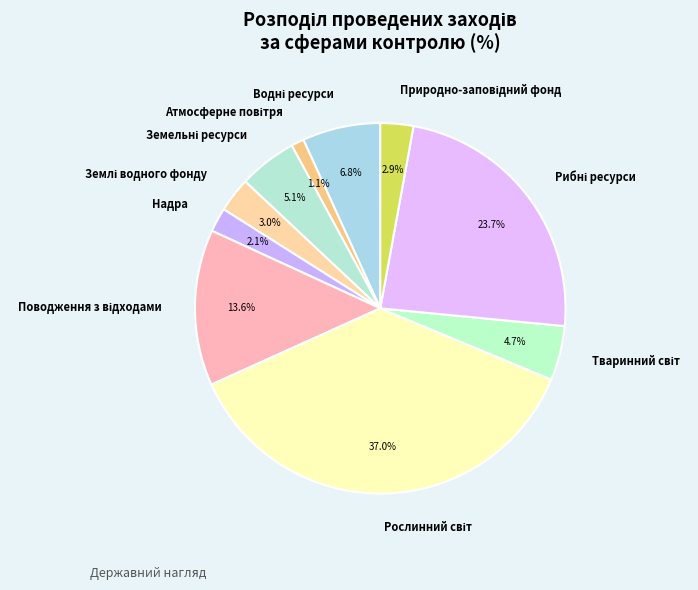

Count the number of slices in the pie.

10